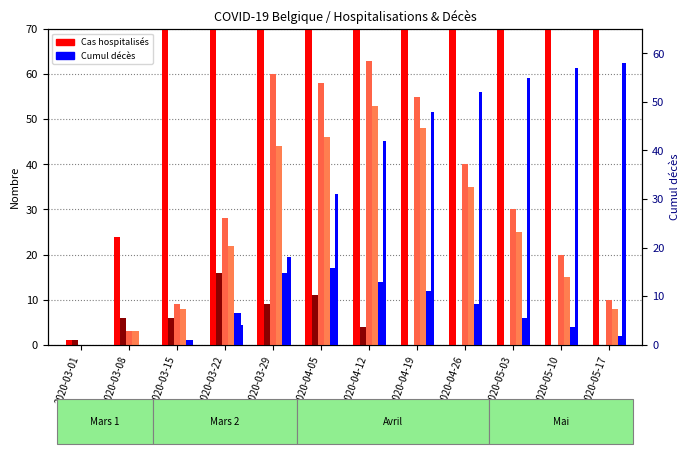

How many distinct data groups are displayed?

6